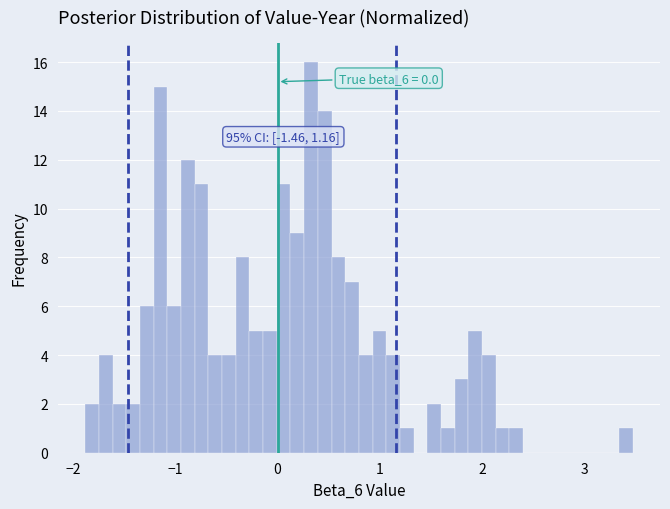

Read against the x-axis, roughly where is the centre of the tallest bar?

0.3